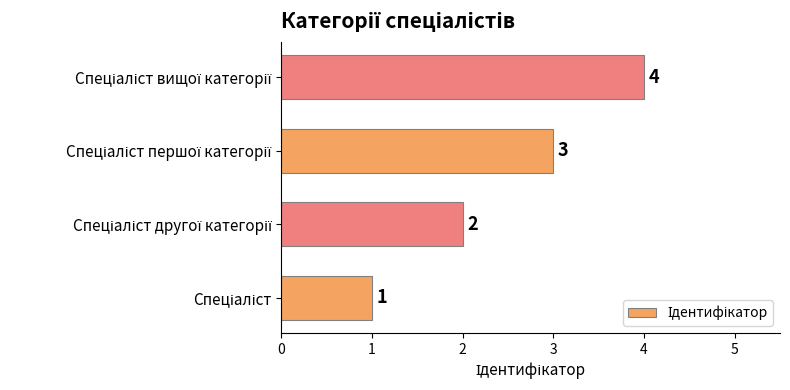

What is the maximum value shown in the chart?

4